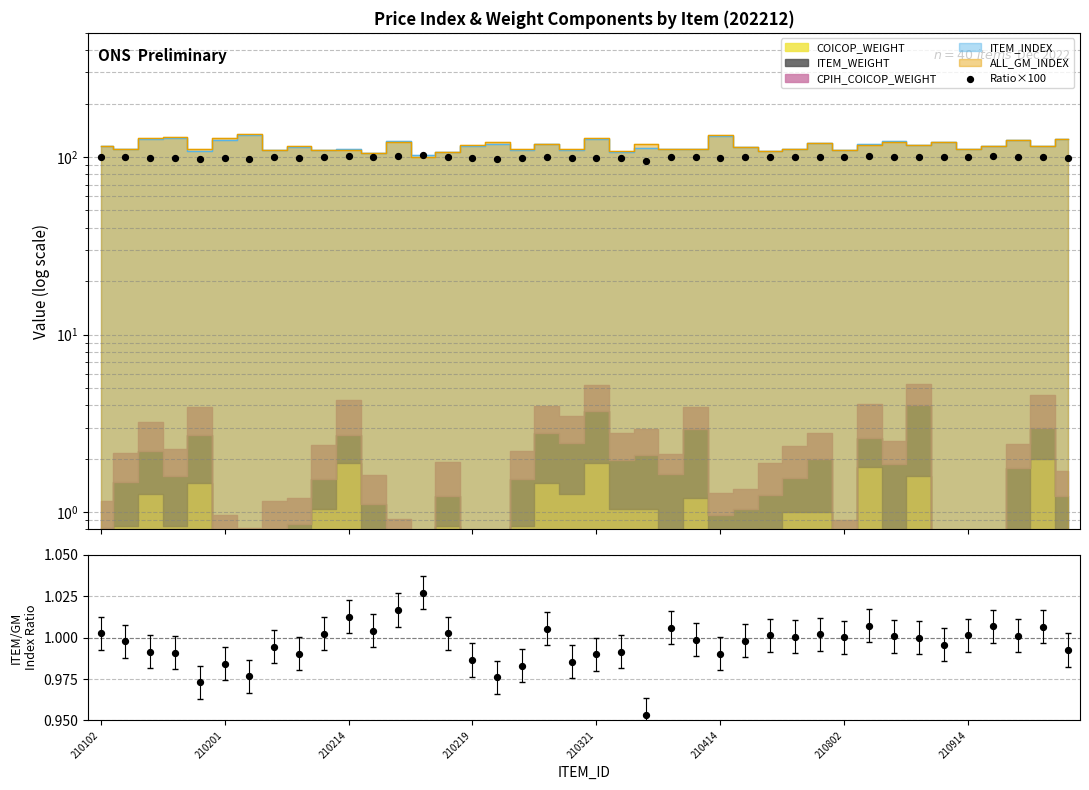

At how many categories does at least one series exceed 82?

40